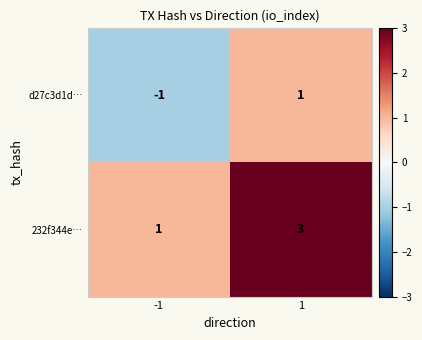

Which label corresponds to the largest value in the chart?

1